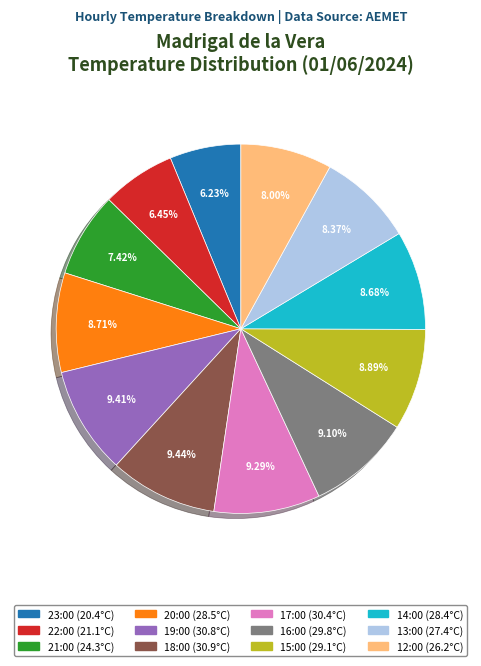

What is the total percentage of 16:00 and 13:00?

17.5%